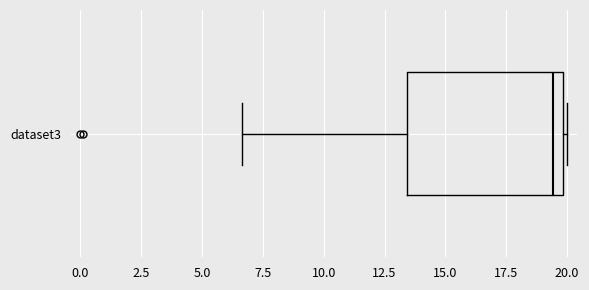

Read this box plot against the x-axis: the position of the median line, the range covered by the box, and the ends of both whiskers. The values are not printed on the chart, so give them approximately, as read against the axis.

median 19.5, box 13.5 to 20.0, whiskers 6.5 to 20.0